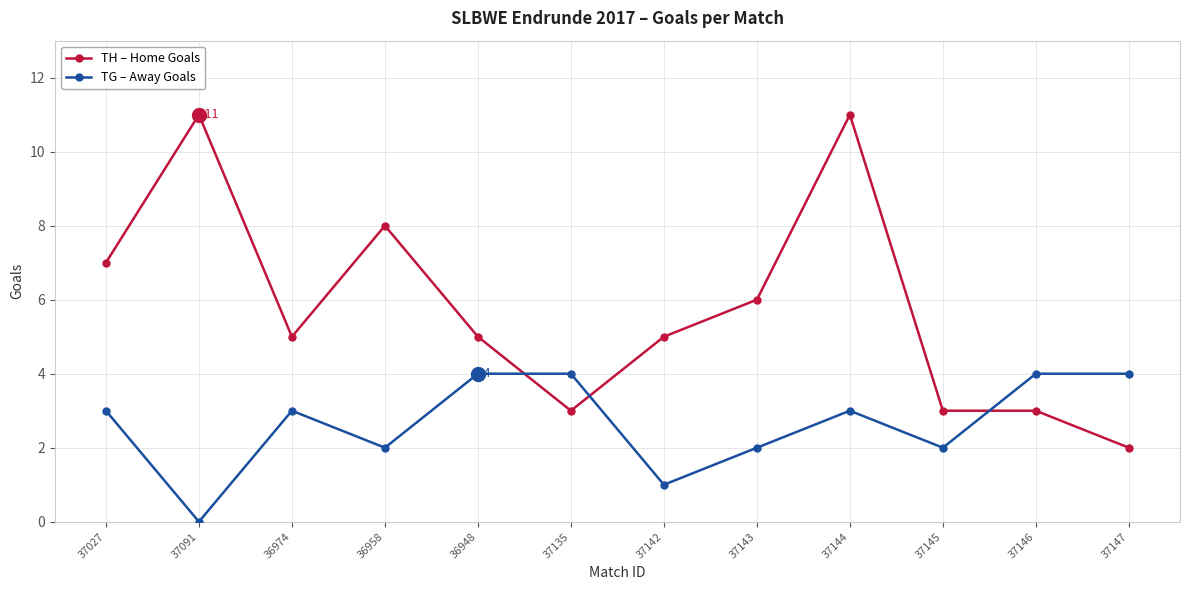

What is the label of the 1st point from the right?

37147